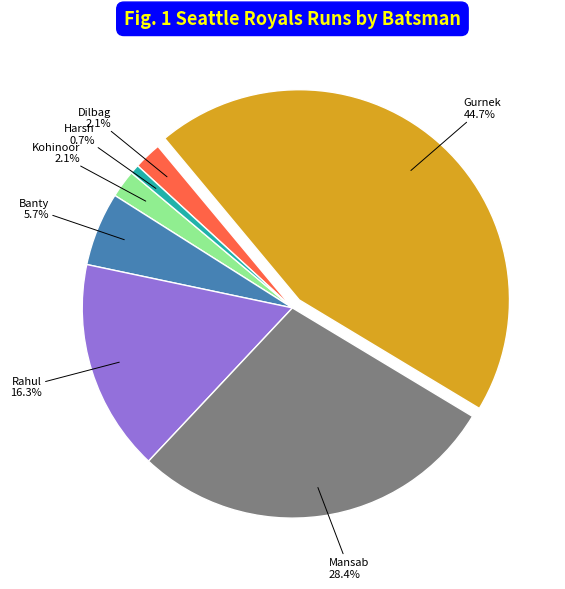

Is there any slice that represents more than half of the pie?

No